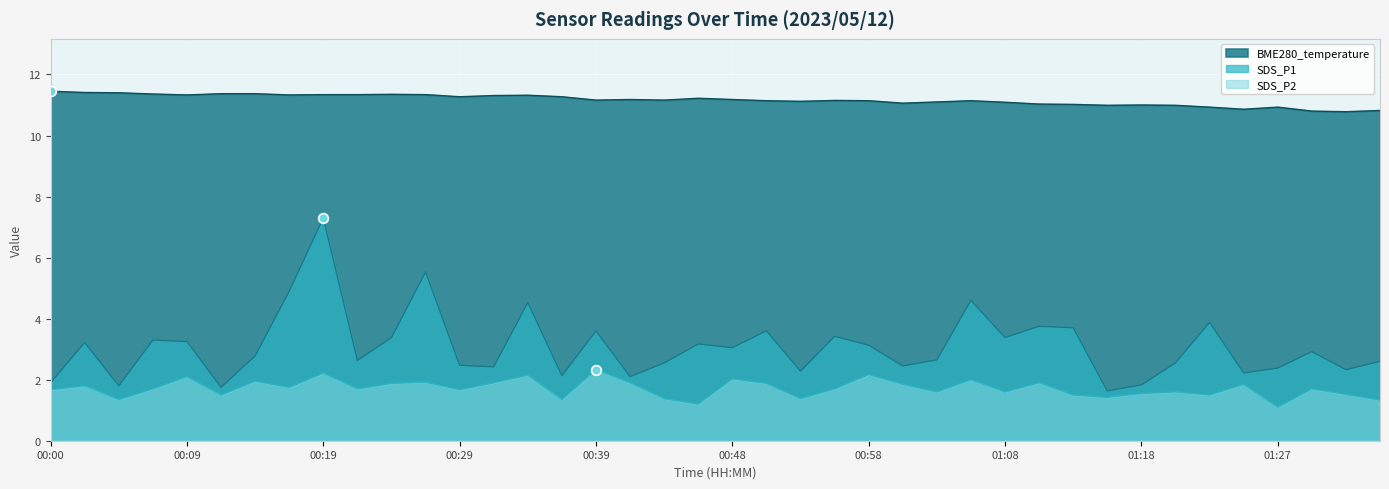

How many categories are shown in the chart?

40